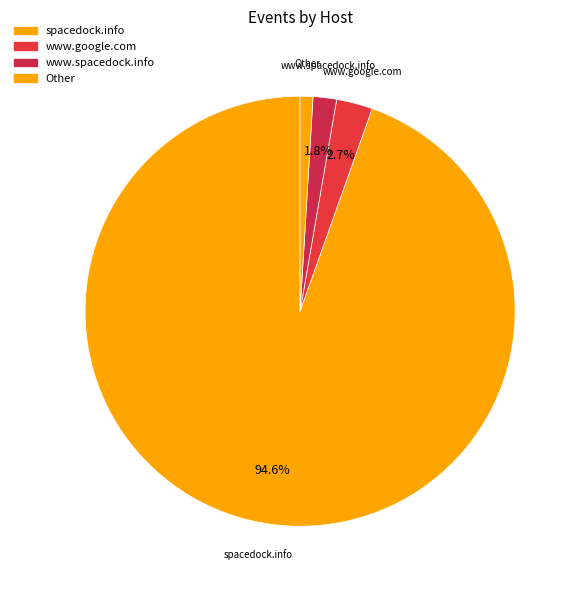

To the nearest percent, what percentage of the pie is www.google.com?

3%